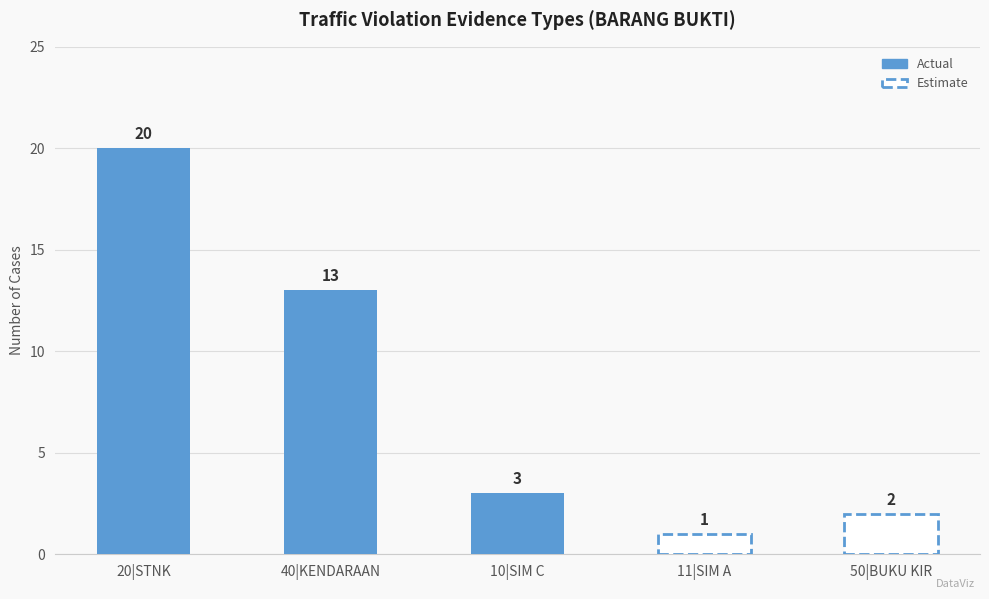

Is it true that the value at 40|KENDARAAN is 23?

False